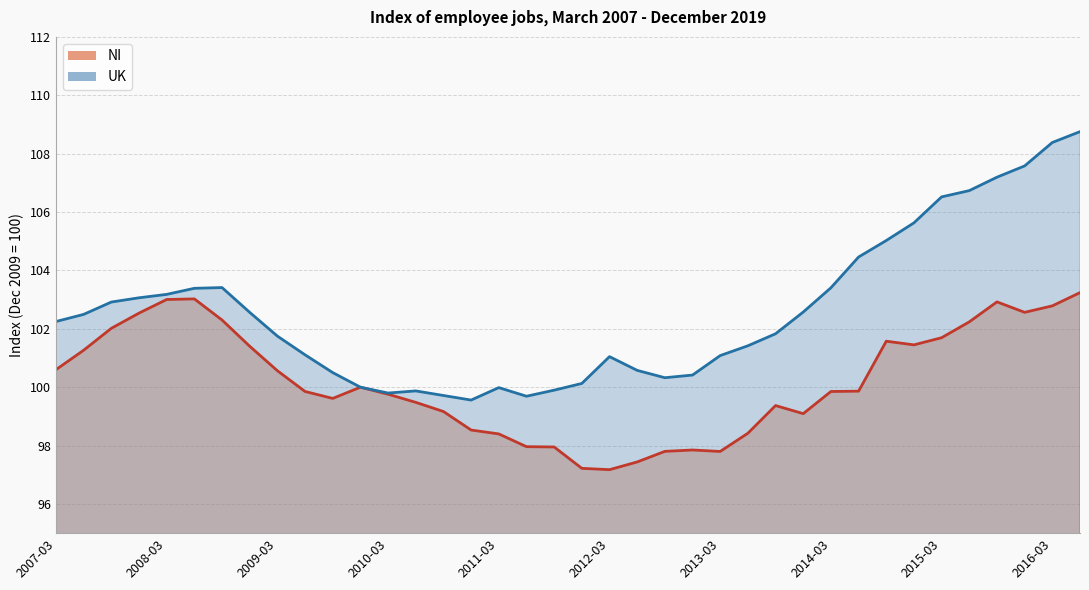

True or false: NI and UK intersect in this chart.

False